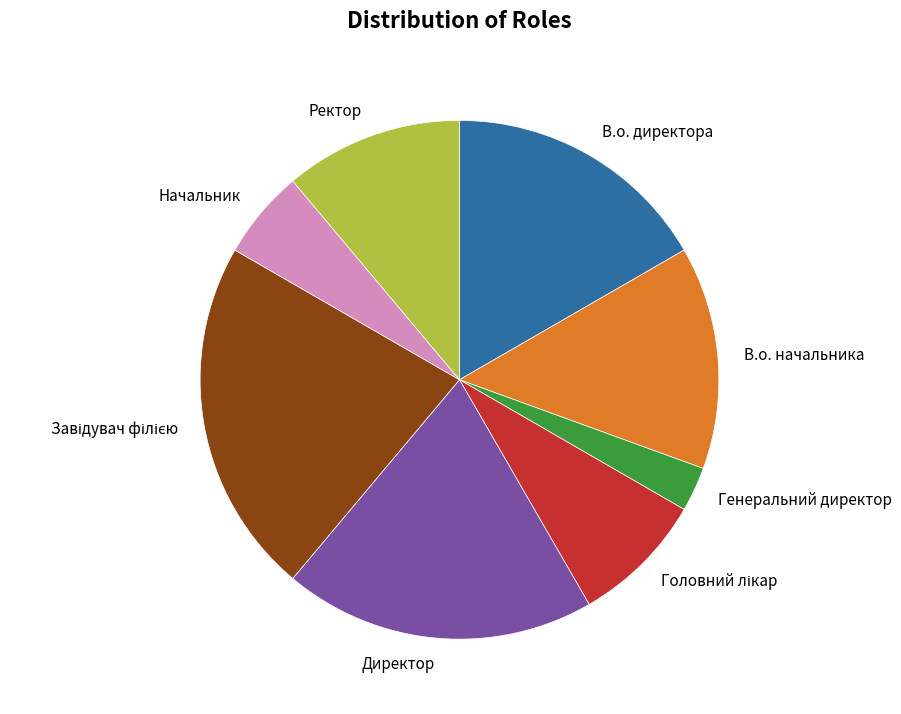

Is there a majority slice in this chart?

No